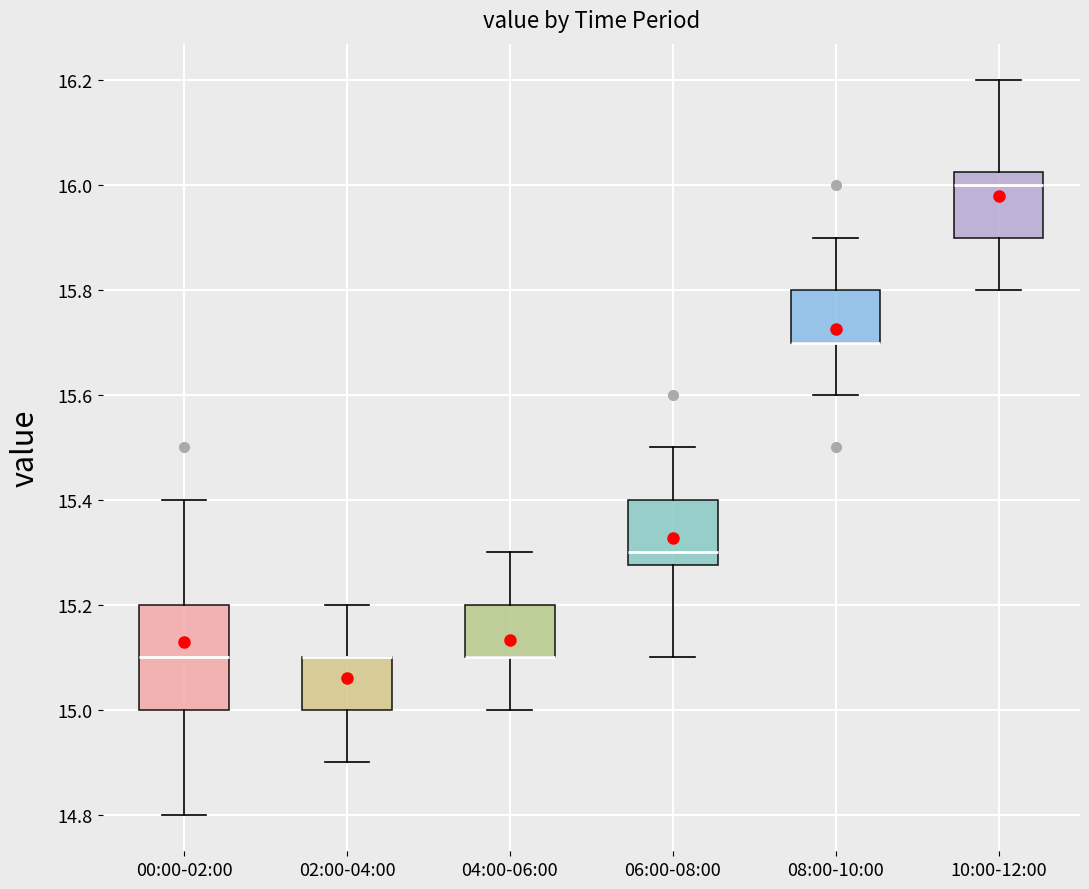

Reading left to right, read every box against the y-axis: the position of its median line, the range the box covers, and the ends of its whiskers. The values are not printed on the chart, so give them approximately, as read against the axis.

00:00-02:00: median 15.10, box 15.00 to 15.20, whiskers 14.80 to 15.40
02:00-04:00: median 15.10 (drawn on the box's upper edge), box 15.00 to 15.10, whiskers 14.90 to 15.20
04:00-06:00: median 15.10 (drawn on the box's lower edge), box 15.10 to 15.20, whiskers 15.00 to 15.30
06:00-08:00: median 15.30, box 15.28 to 15.40, whiskers 15.10 to 15.50
08:00-10:00: median 15.70 (drawn on the box's lower edge), box 15.70 to 15.80, whiskers 15.60 to 15.90
10:00-12:00: median 16.00, box 15.90 to 16.02, whiskers 15.80 to 16.20